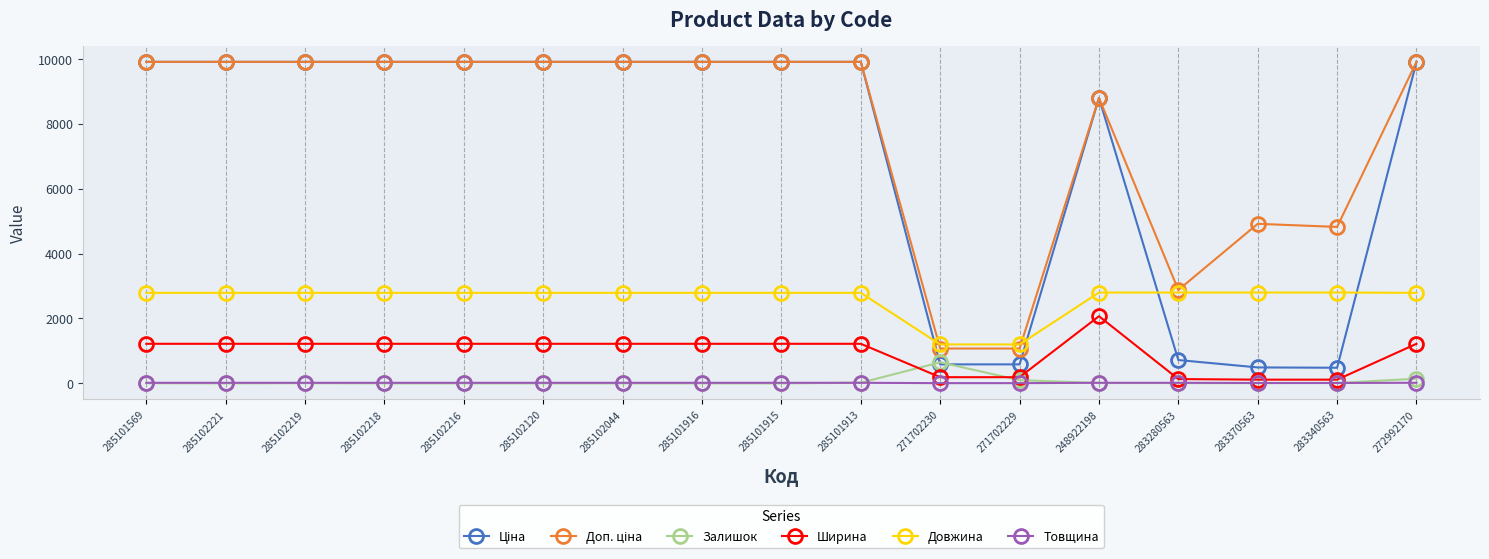

What is the sum of all Залишок values?

966.0